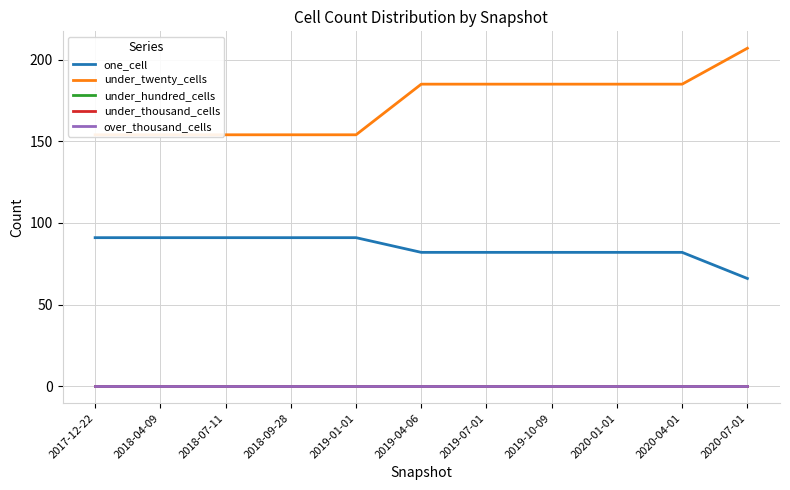

Reading left to right, list all the values displayed in this chart.

one_cell: 91	91	91	91	91	82	82	82	82	82	66
under_twenty_cells: 154	154	154	154	154	185	185	185	185	185	207
under_hundred_cells: 0	0	0	0	0	0	0	0	0	0	0
under_thousand_cells: 0	0	0	0	0	0	0	0	0	0	0
over_thousand_cells: 0	0	0	0	0	0	0	0	0	0	0